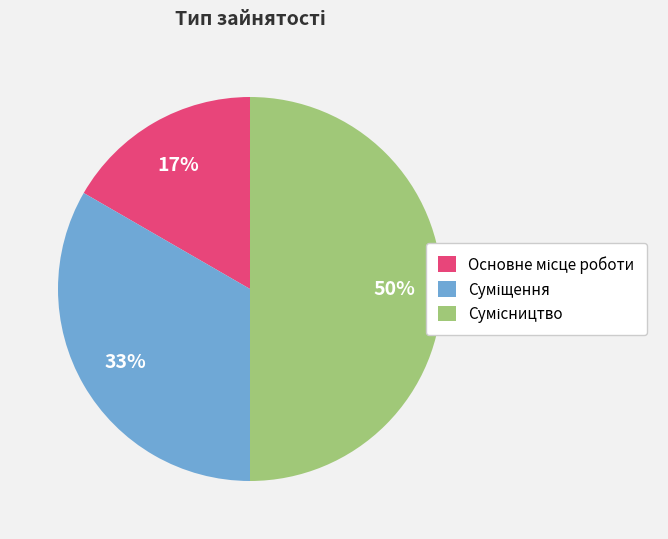

To the nearest percent, what is the average slice percentage?

33%